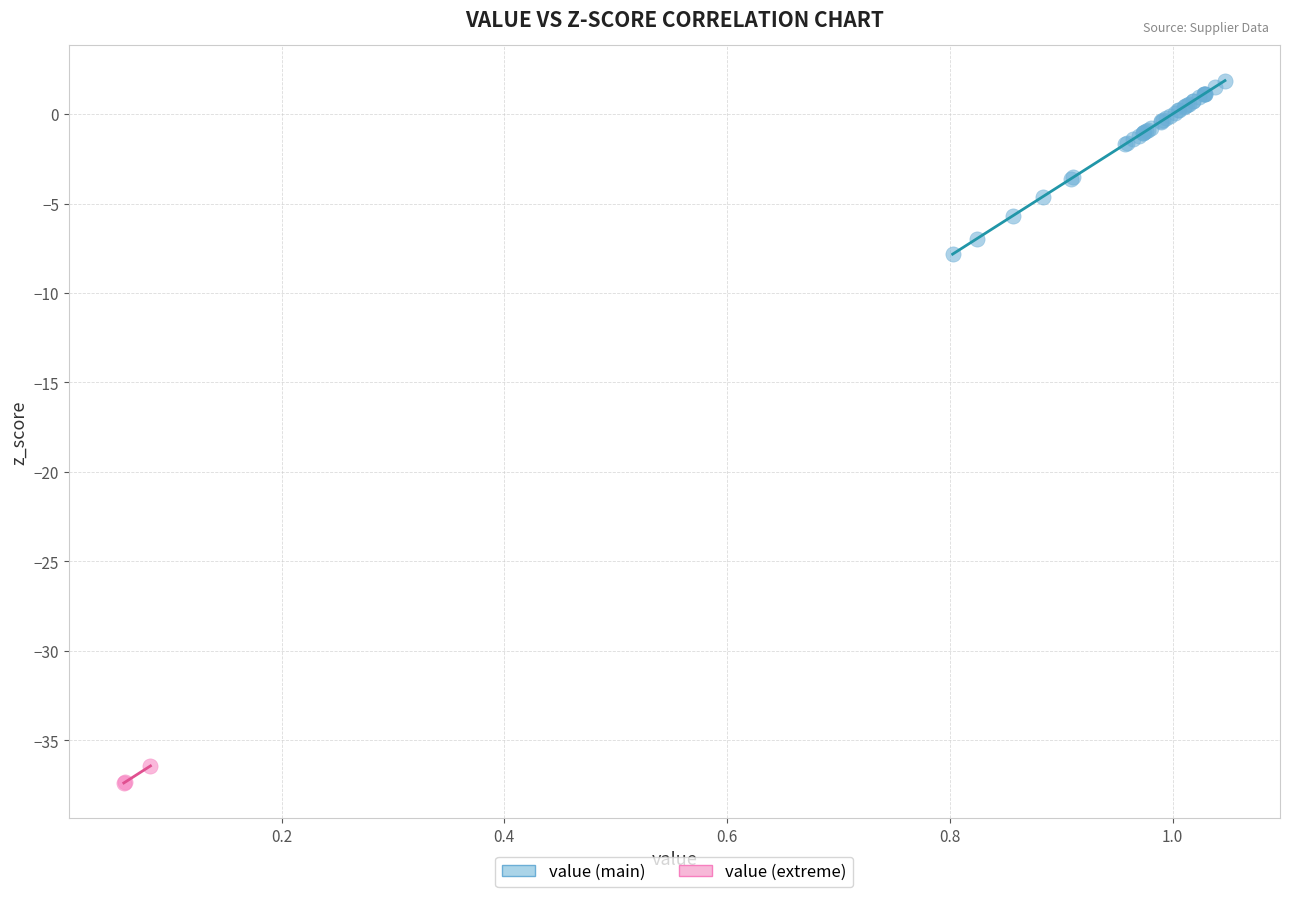

Which series has the largest Y range (max minus min)?

value (main)